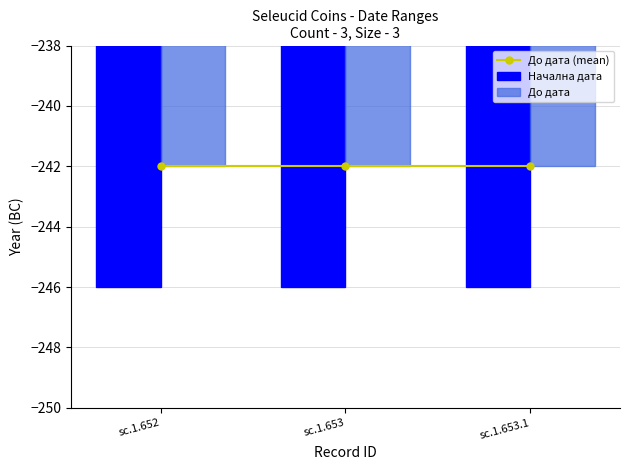

List the series in order of their peak value, highest first.

До дата (mean), До дата, Начална дата